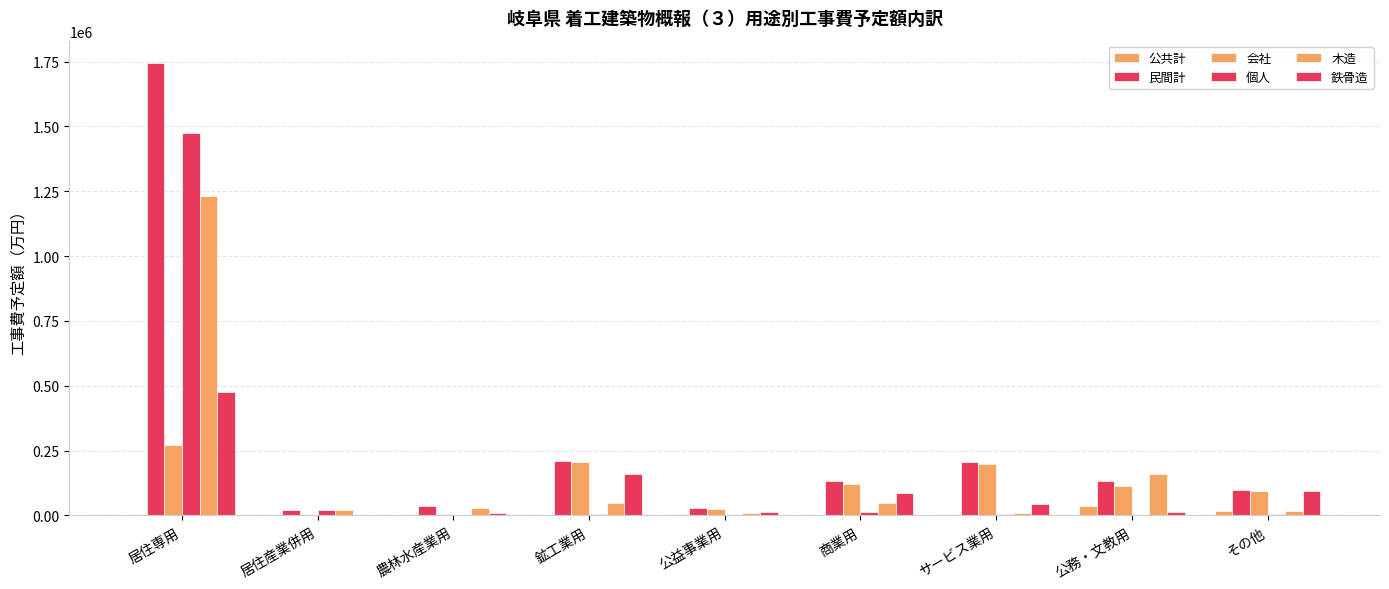

How many categories are shown in the chart?

9